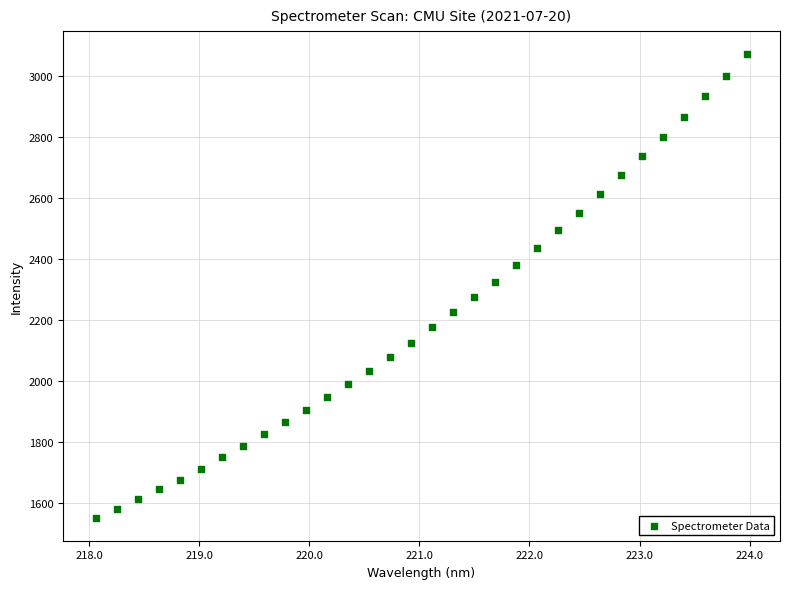

What is the range of X values (max minus min)?

5.9